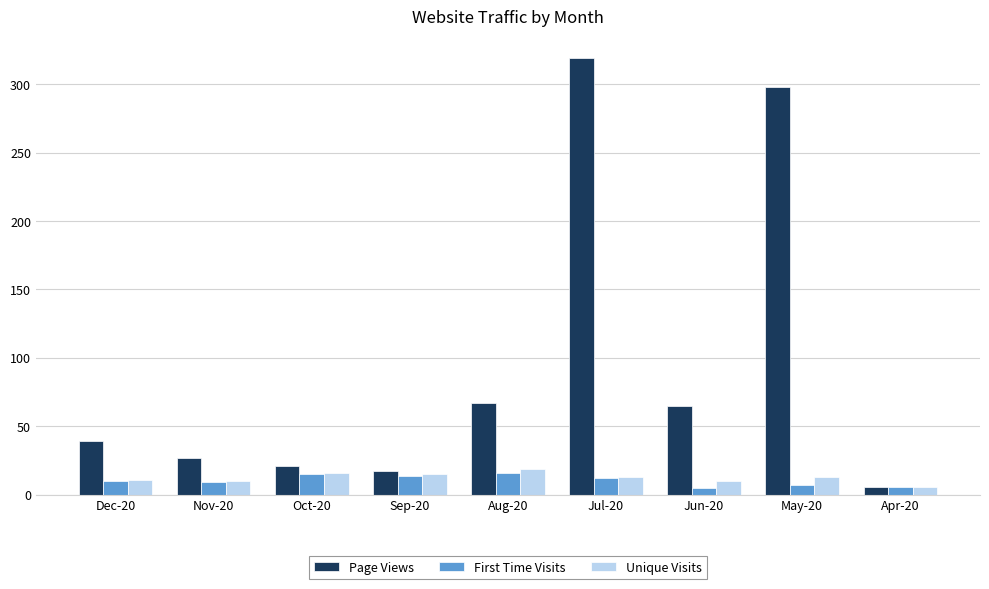

What is the difference between the Unique Visits values at Jul-20 and Sep-20?

2